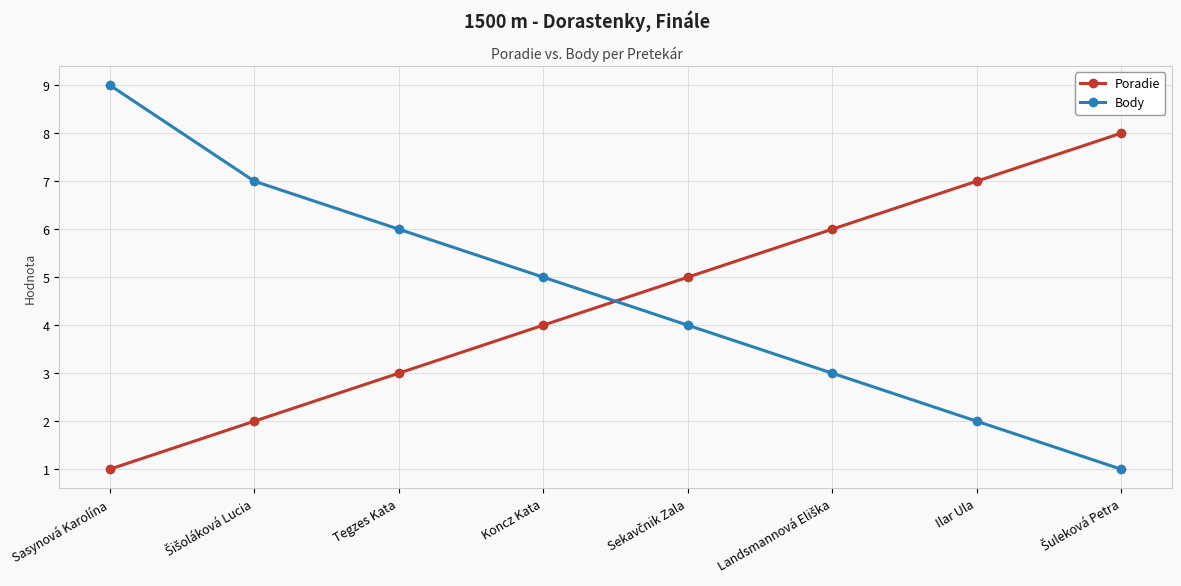

Where does the Body series first go above 5?

Sasynová Karolína